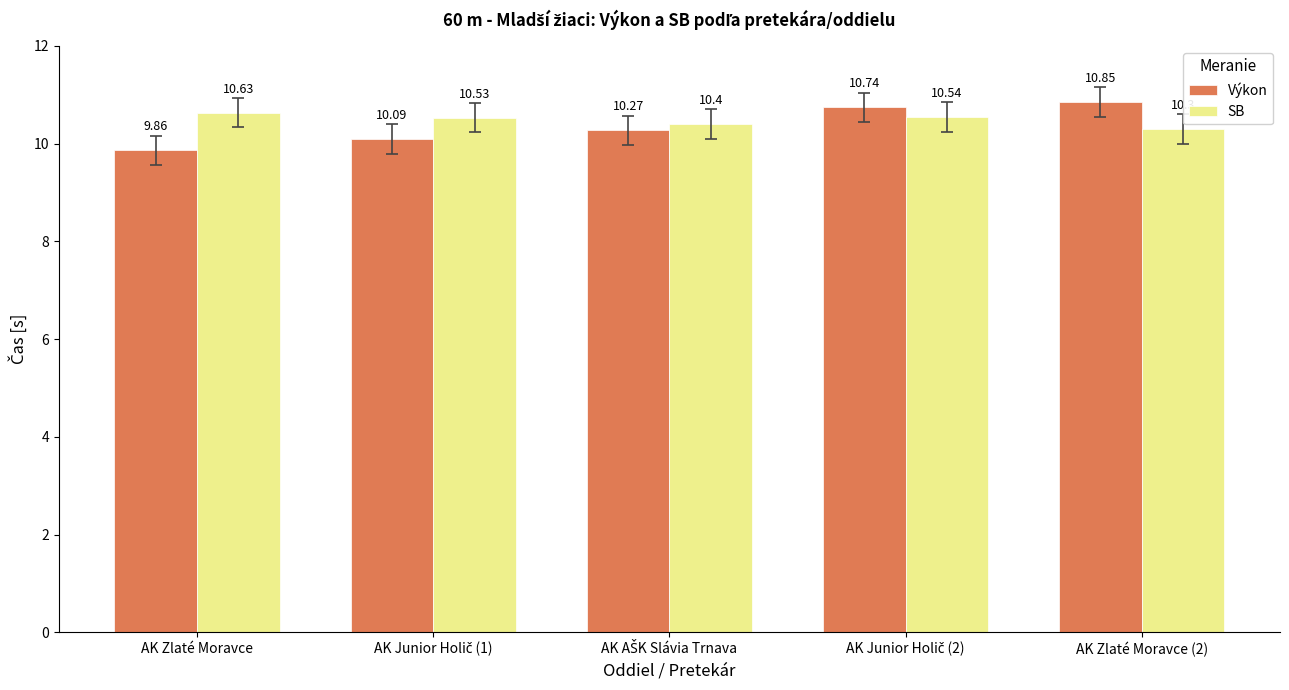

What is the difference between the maximum and minimum values in the SB series?

0.3